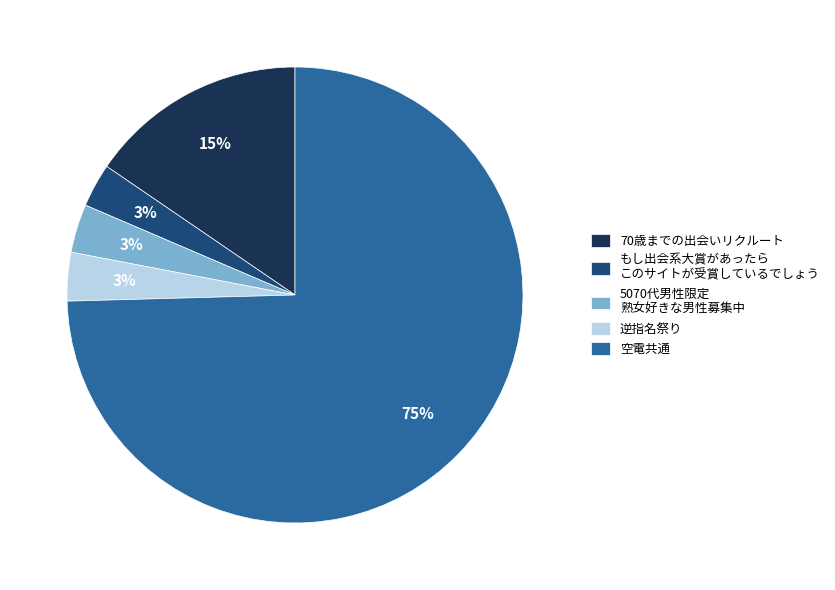

Is there a majority slice in this chart?

Yes